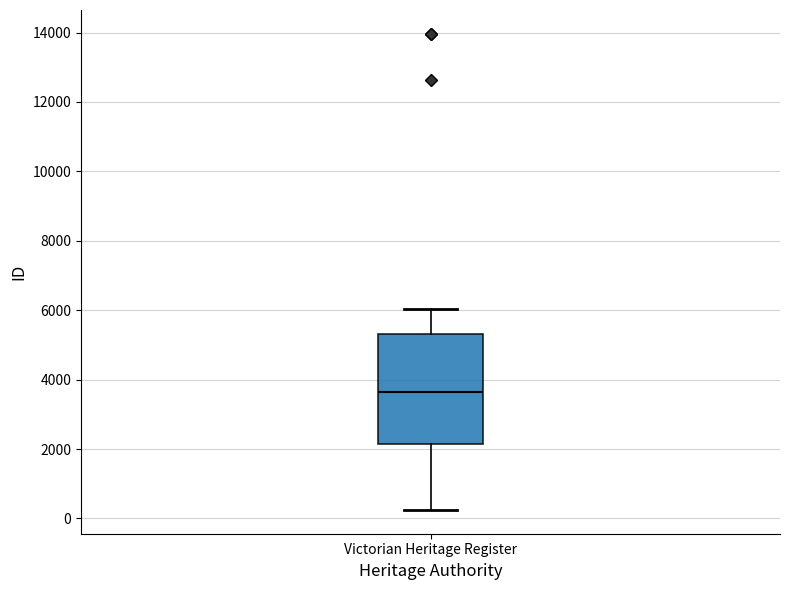

Read this box plot against the y-axis: the position of the median line, the range covered by the box, and the ends of both whiskers. The values are not printed on the chart, so give them approximately, as read against the axis.

median 3600, box 2200 to 5400, whiskers 200 to 6000